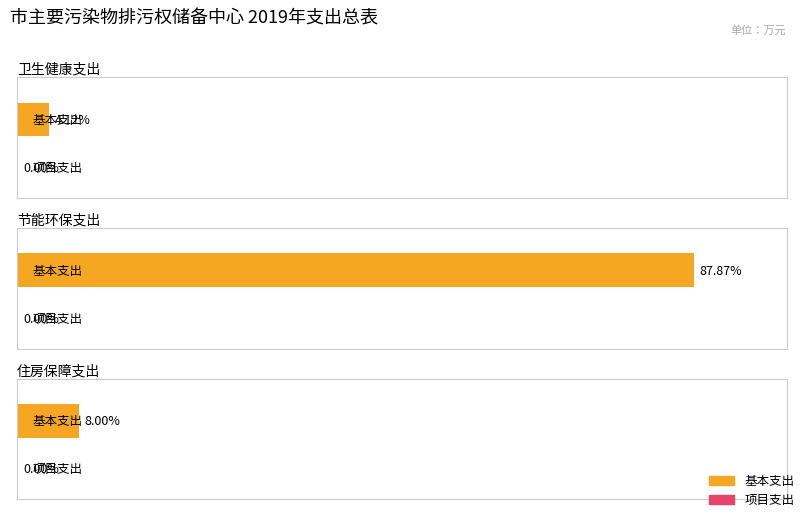

At which label does 基本支出 reach its minimum?

卫生健康支出